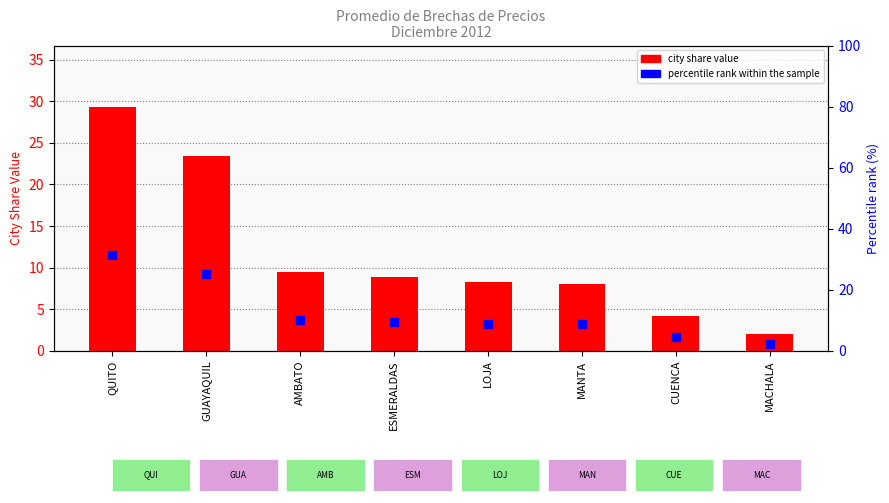

At how many categories does at least one series exceed 31?

1